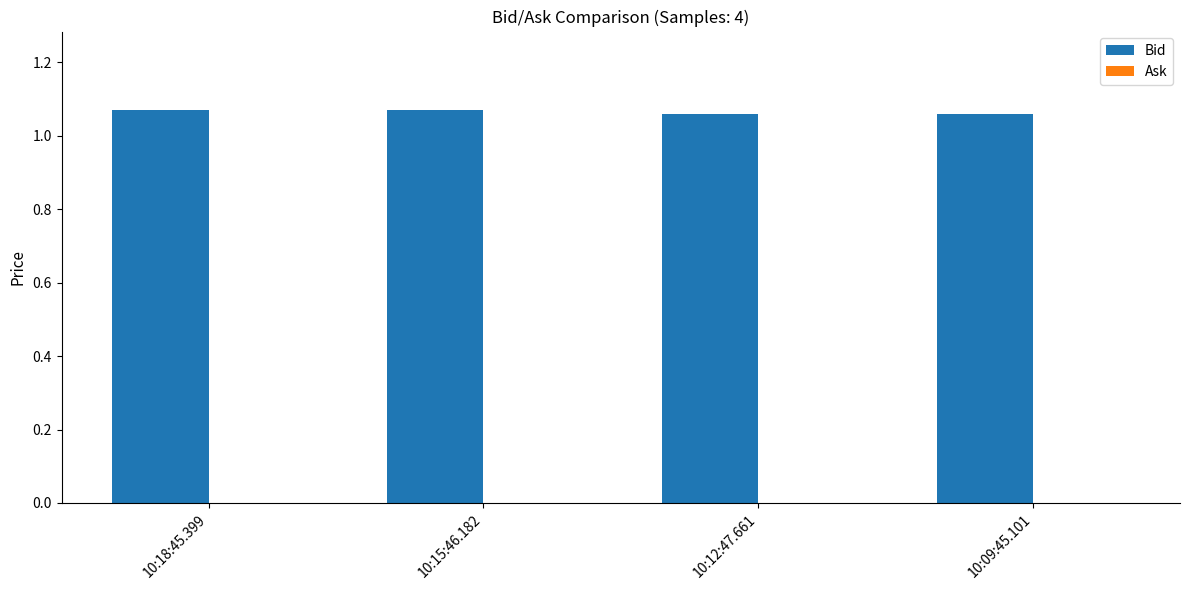

What is the sum of the values at 10:18:45.399 and 10:12:47.661?

2.1